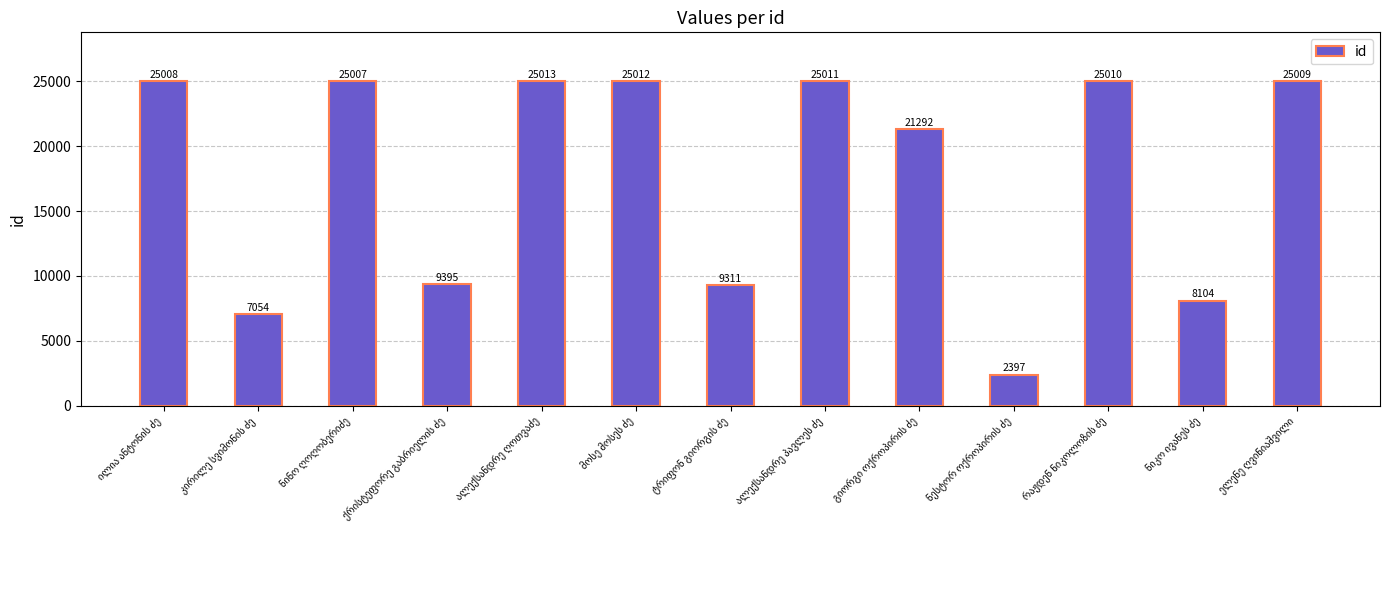

What is the value of the 10th bar from the left?

2397